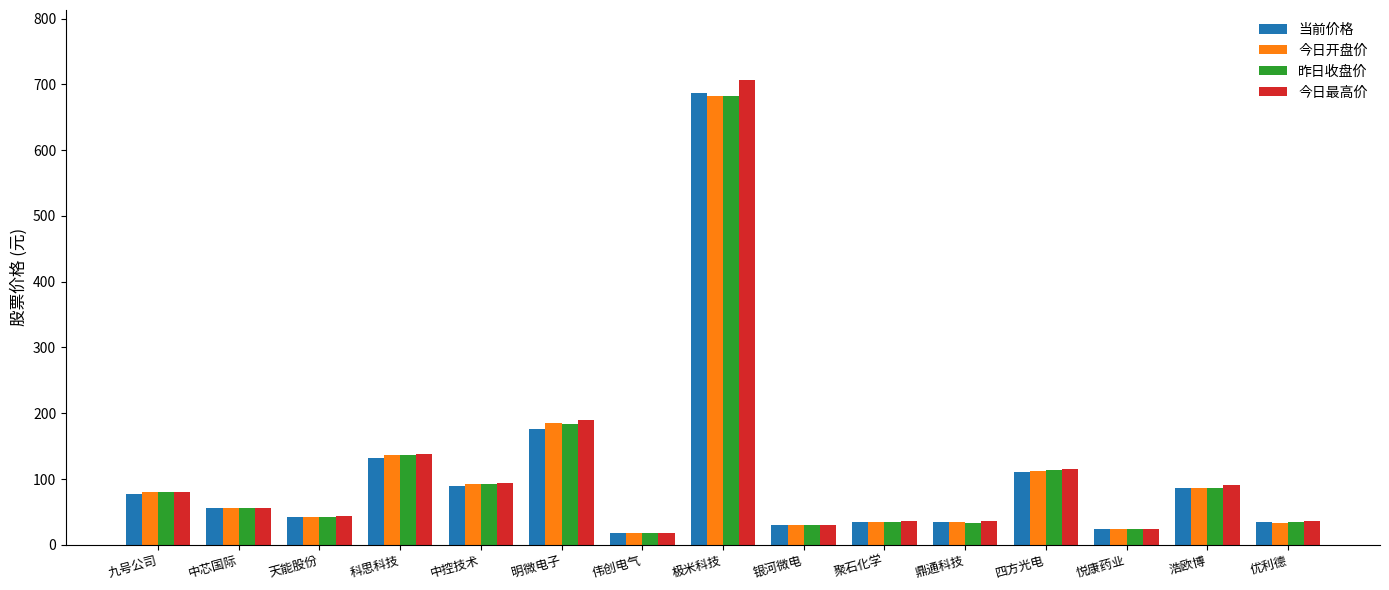

Where is 当前价格 nearest to the value 352?

明微电子